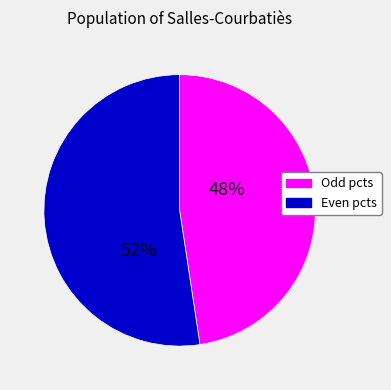

To the nearest percent, what is the average slice percentage?

50%